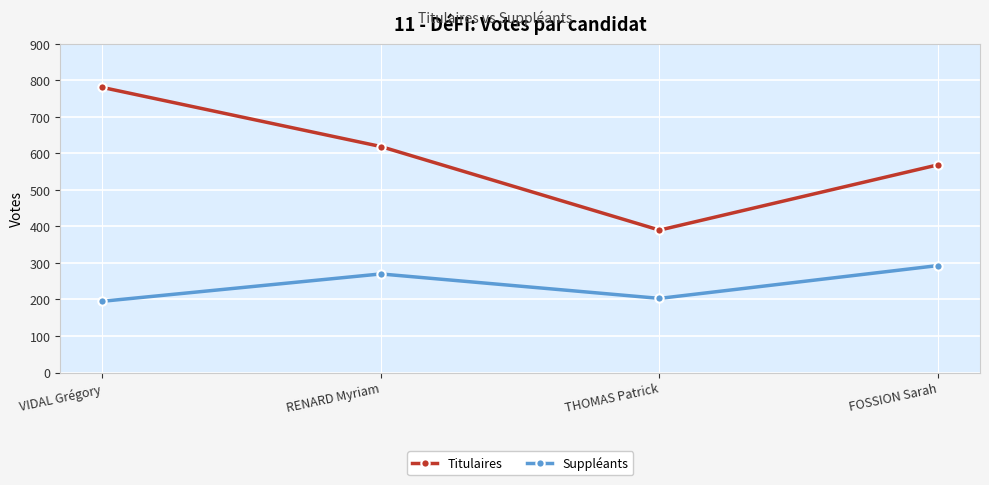

Which series has the largest range (max minus min)?

Titulaires